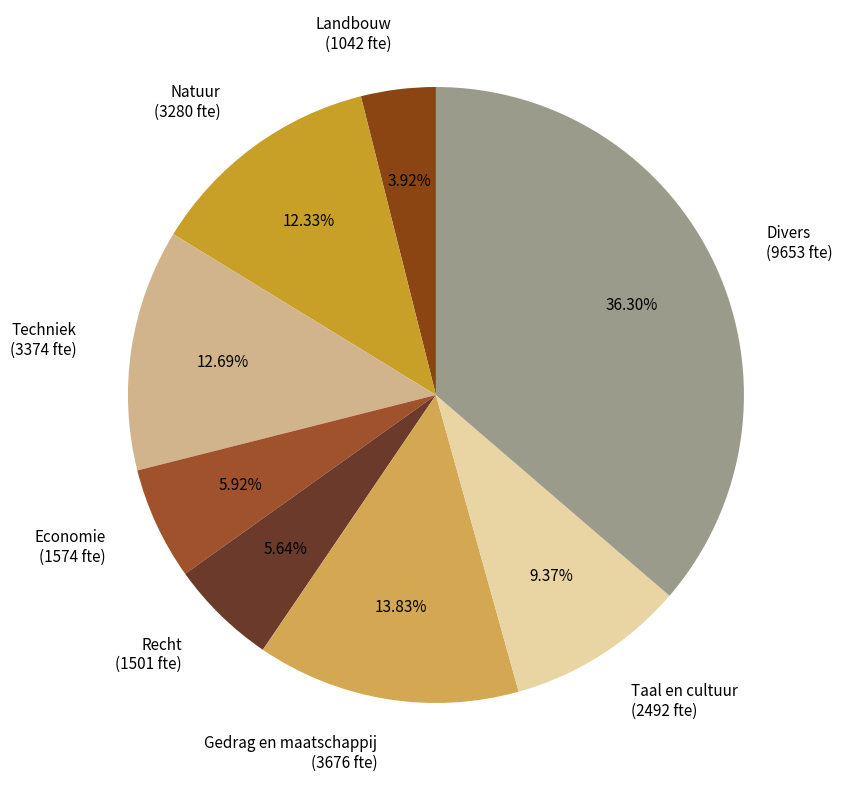

What is the ratio of the value at Landbouw (1042 fte) to the value at Gedrag en maatschappij (3676 fte)?

0.3